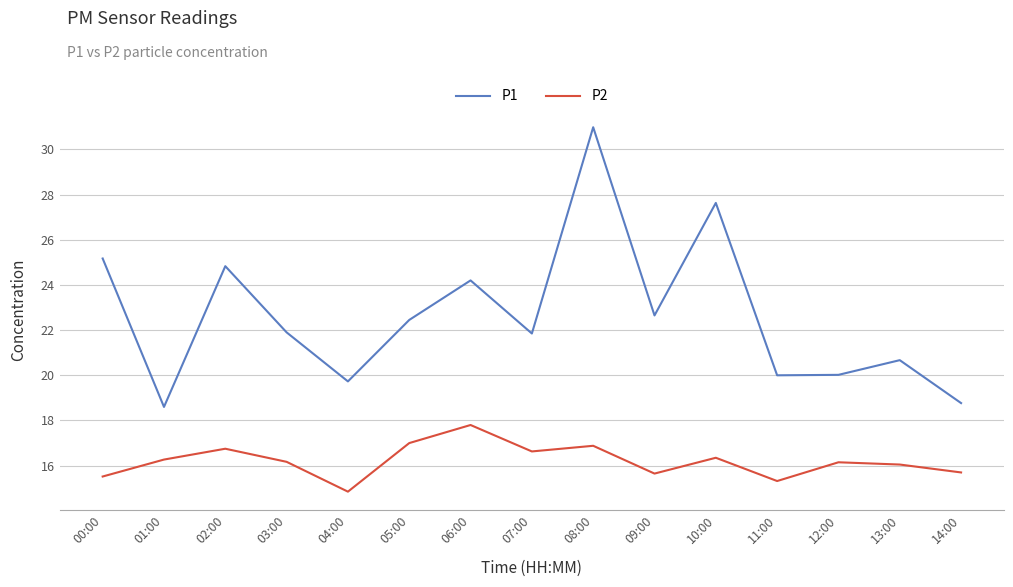

Where is P1 nearest to the value 24?

06:00